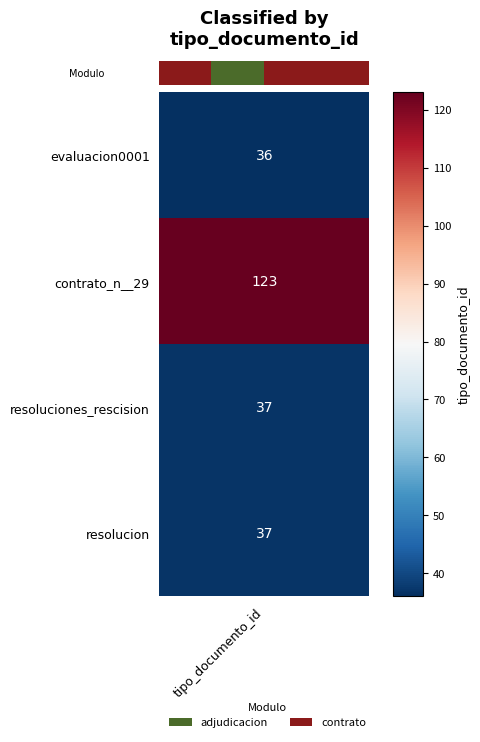

Between tipo_documento_id and 3, which is larger?

3